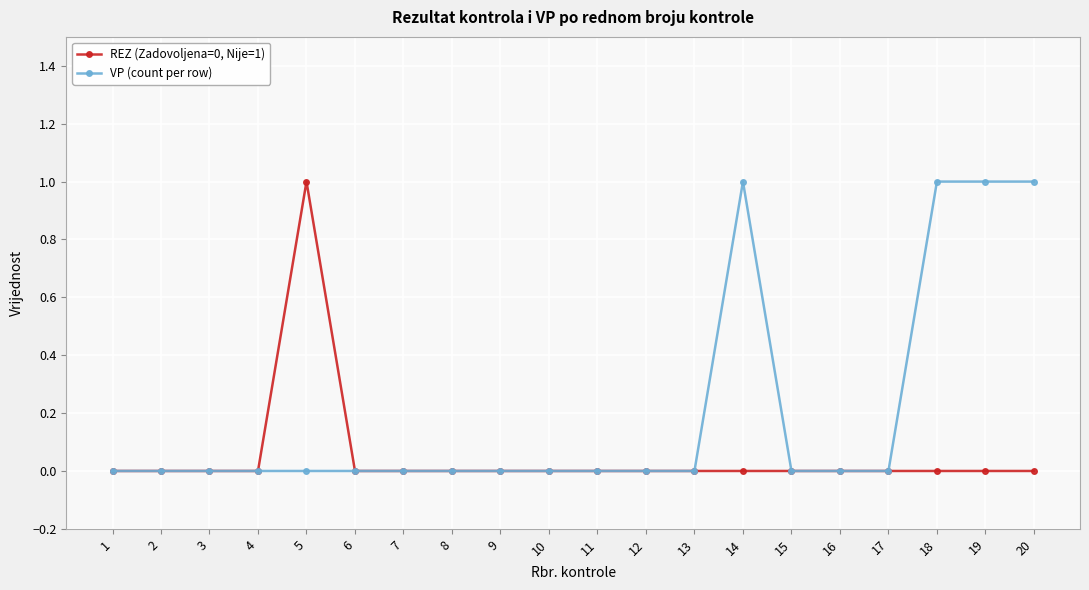

List the series in order of their overall mean, highest first.

VP (count per row), REZ (Zadovoljena=0, Nije=1)